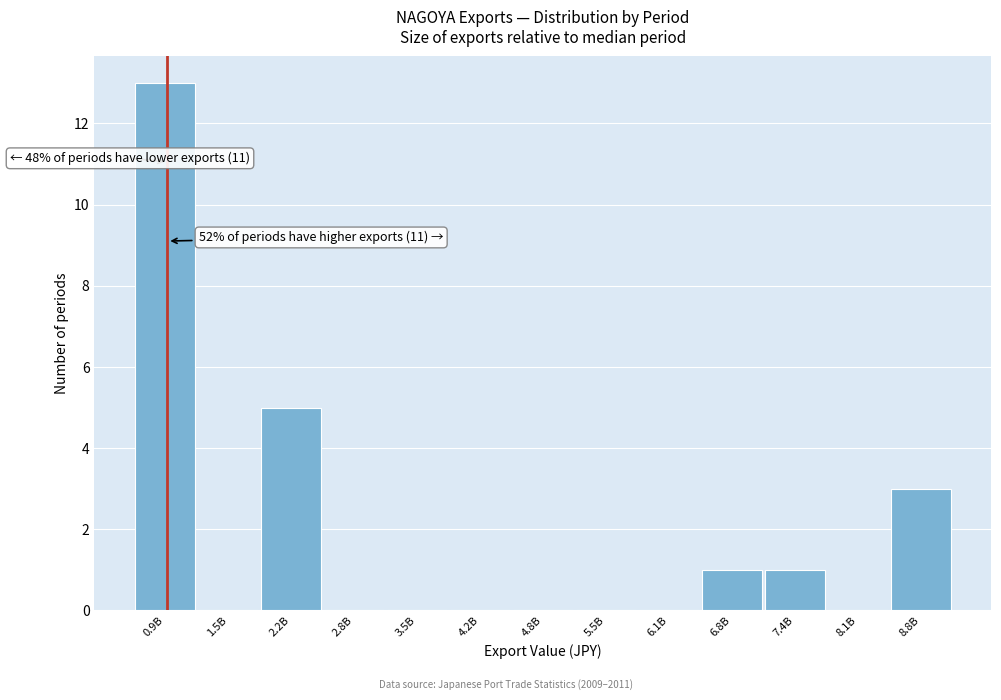

Reading left to right, list all the values displayed in this chart.

0.9B=13	1.5B=0	2.2B=5	2.8B=0	3.5B=0	4.2B=0	4.8B=0	5.5B=0	6.1B=0	6.8B=1	7.4B=1	8.1B=0	8.8B=3